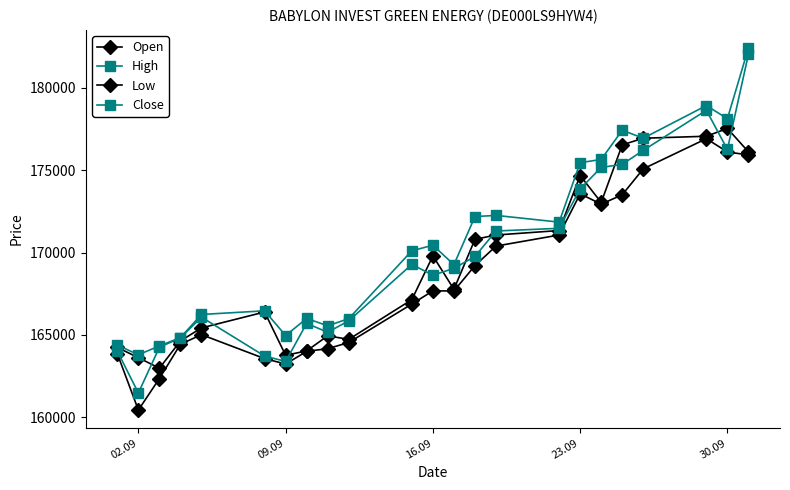

How many series are shown in this chart?

4